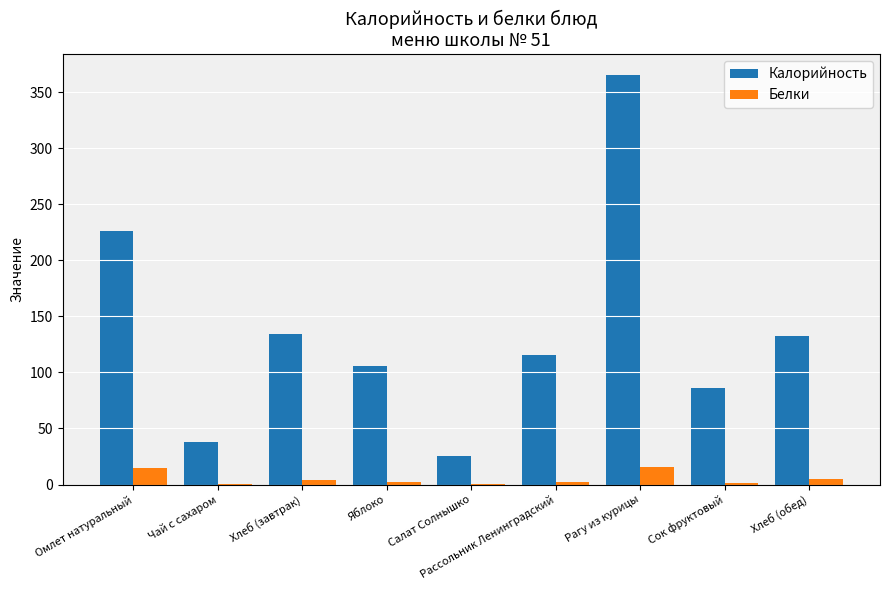

How many data points in Калорийность are above 115?

5